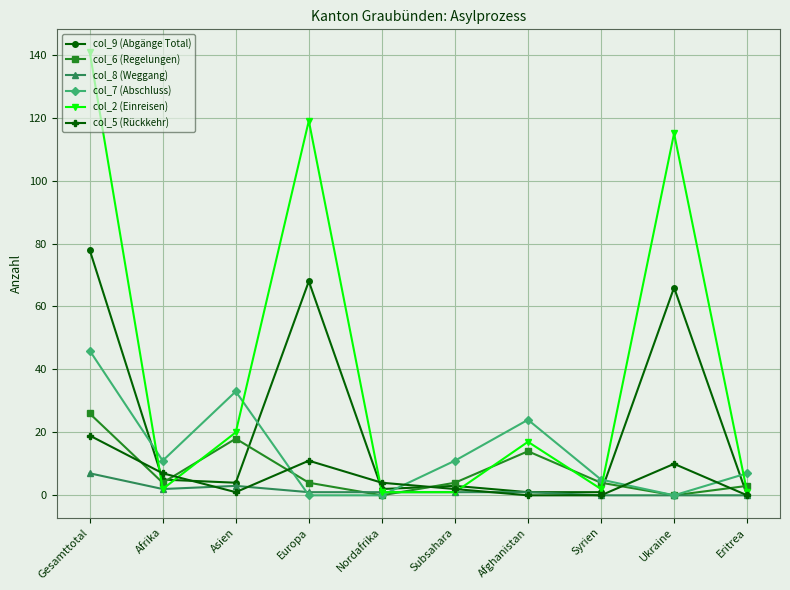

Which category has the highest value across all series?

Gesamttotal